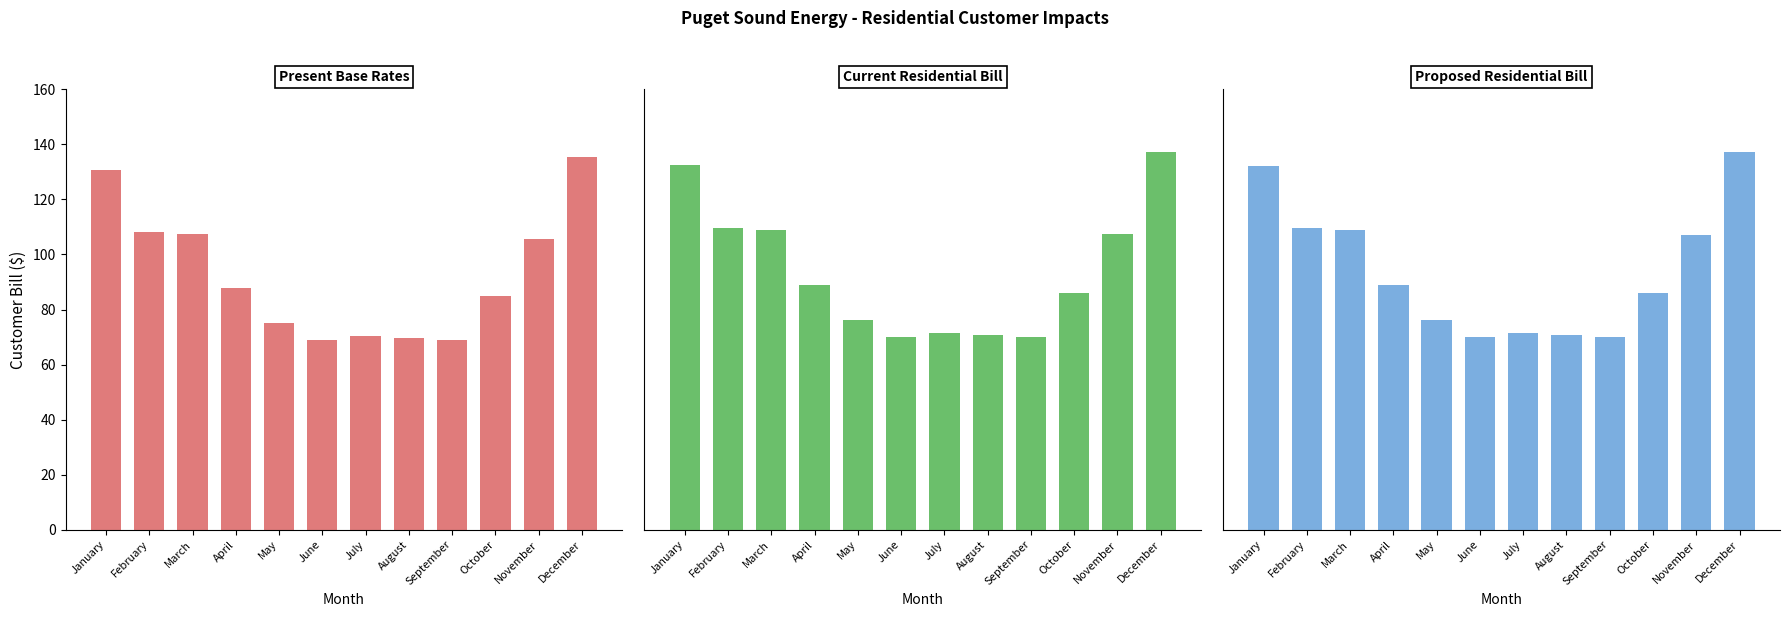

Reading left to right, extract all data points from this chart.

Present Base Rates: January=130.7	February=108.1	March=107.5	April=87.7	May=75.2	June=69.1	July=70.5	August=69.8	September=69.0	October=84.9	November=105.8	December=135.4
Current Residential Bill: January=132.6	February=109.7	March=109.0	April=88.9	May=76.3	June=70.1	July=71.6	August=70.8	September=70.0	October=86.1	November=107.3	December=137.3
Proposed Residential Bill: January=132.3	February=109.5	March=108.8	April=88.8	May=76.2	June=70.0	July=71.5	August=70.7	September=69.9	October=86.0	November=107.1	December=137.1